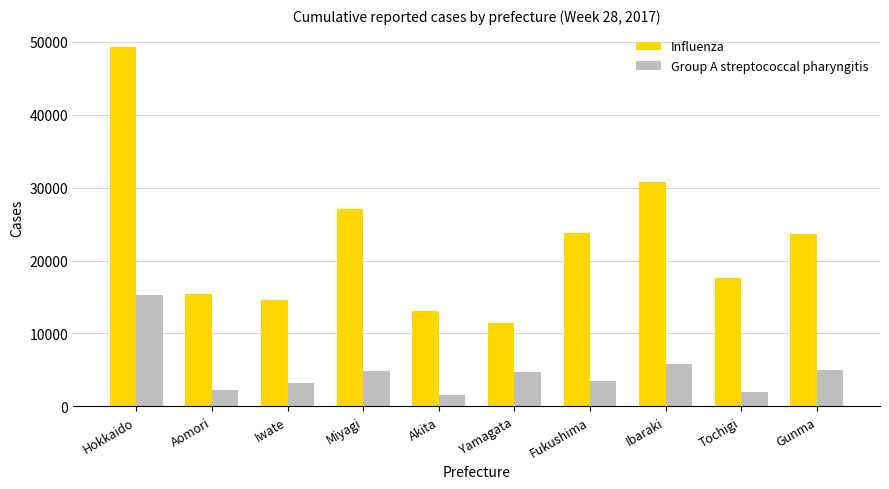

What is the difference between the Group A streptococcal pharyngitis values at Miyagi and Iwate?

1630